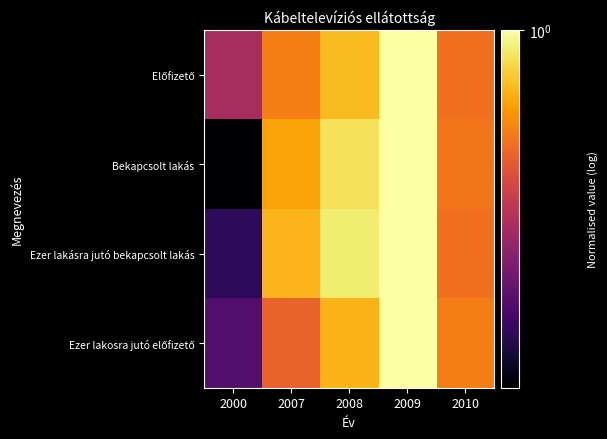

At how many categories does at least one series exceed 0?

5